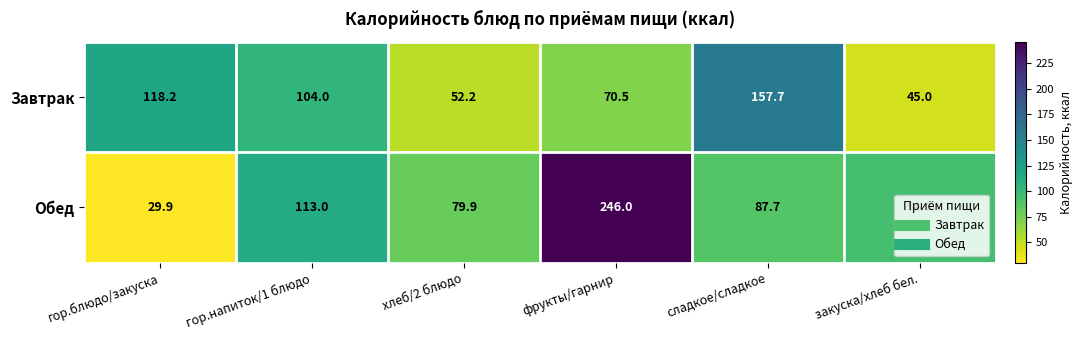

What is the maximum value for Обед?

246.0